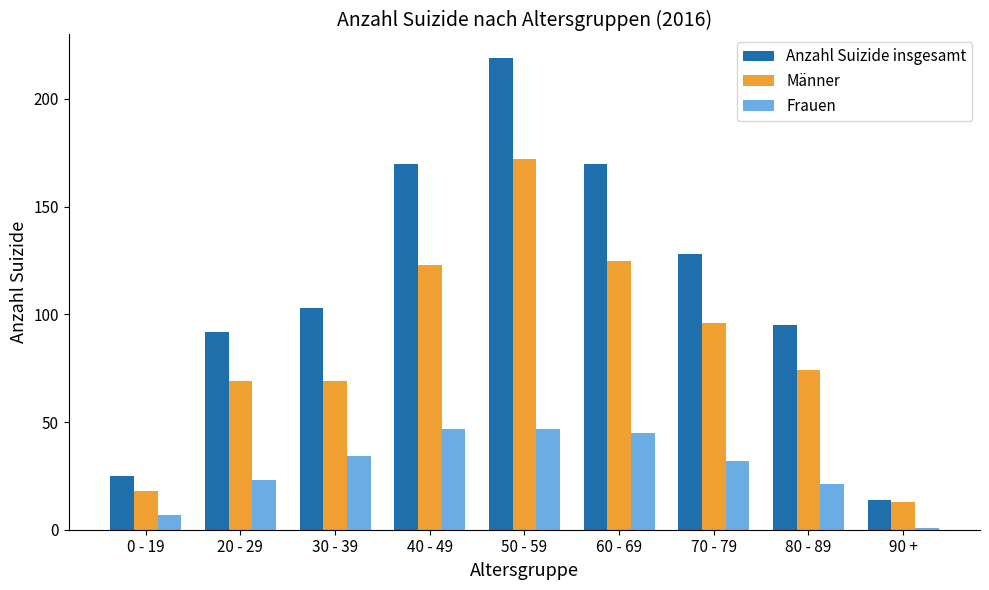

Reading left to right, transcribe all the data shown in this chart.

Anzahl Suizide insgesamt: 0 - 19=25	20 - 29=92	30 - 39=103	40 - 49=170	50 - 59=219	60 - 69=170	70 - 79=128	80 - 89=95	90 +=14
Männer: 0 - 19=18	20 - 29=69	30 - 39=69	40 - 49=123	50 - 59=172	60 - 69=125	70 - 79=96	80 - 89=74	90 +=13
Frauen: 0 - 19=7	20 - 29=23	30 - 39=34	40 - 49=47	50 - 59=47	60 - 69=45	70 - 79=32	80 - 89=21	90 +=1